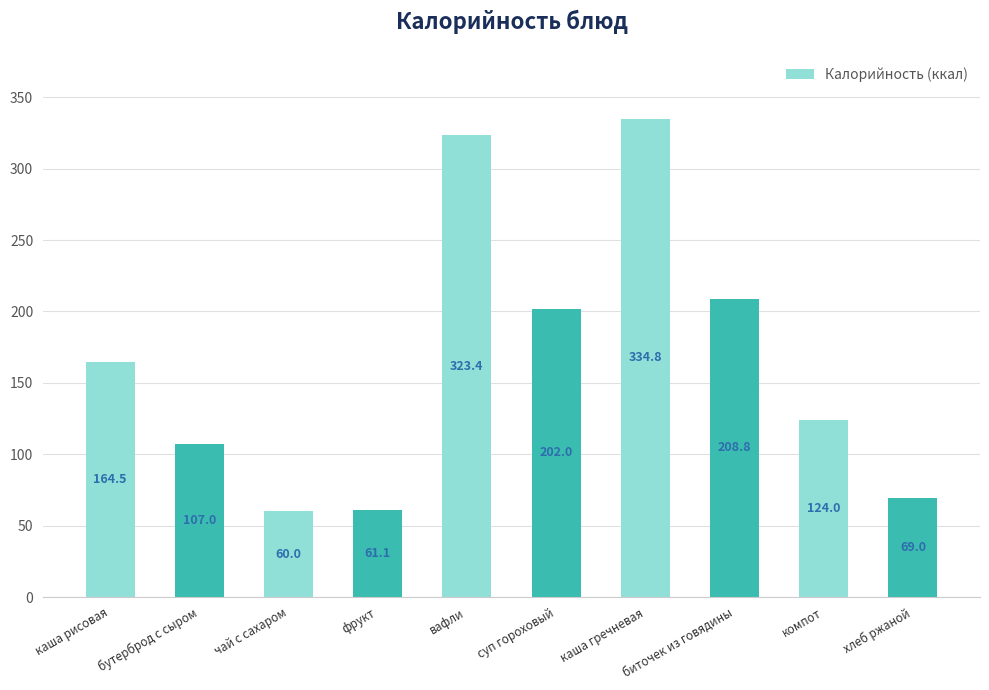

How many data points are less than 164?

5